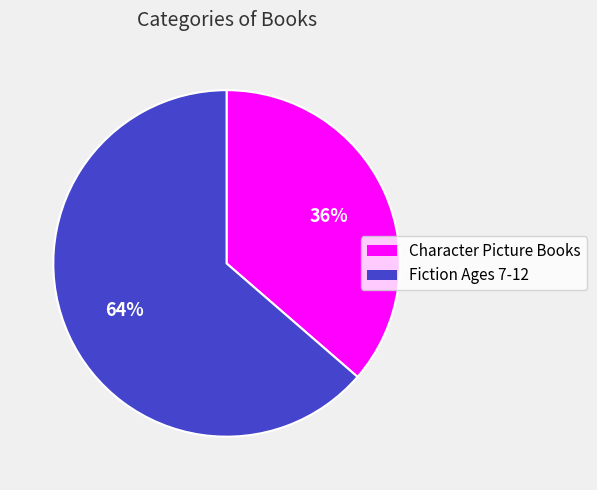

Combined, do Fiction Ages 7-12 and Character Picture Books account for over 50%?

Yes